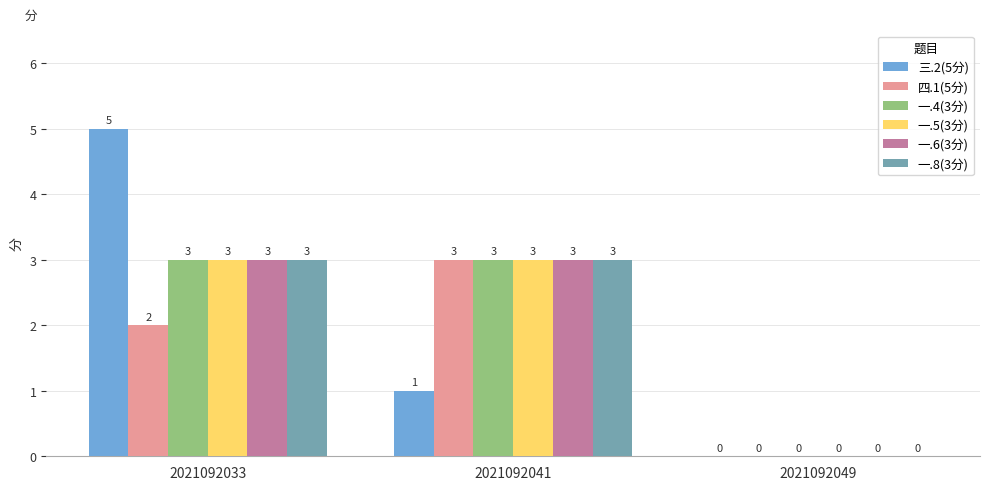

How many categories are shown in the chart?

3